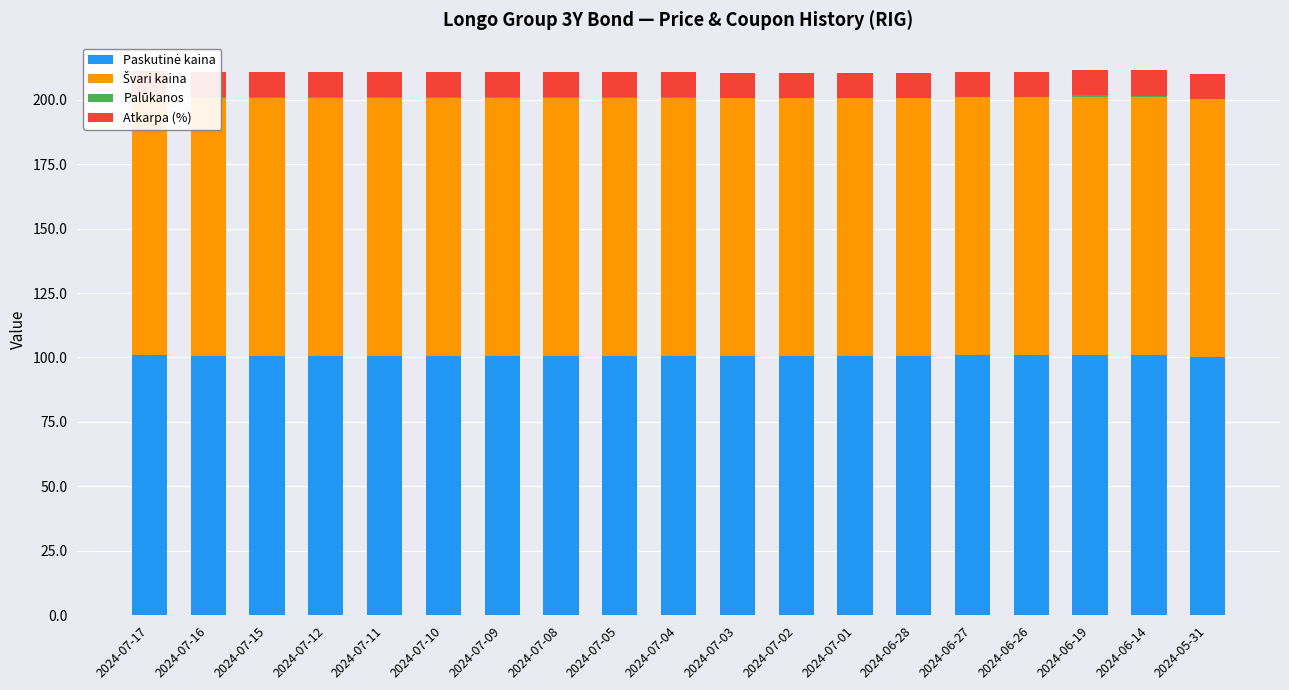

The value of Palūkanos at 2024-06-27 is 0.0. True or false?

False